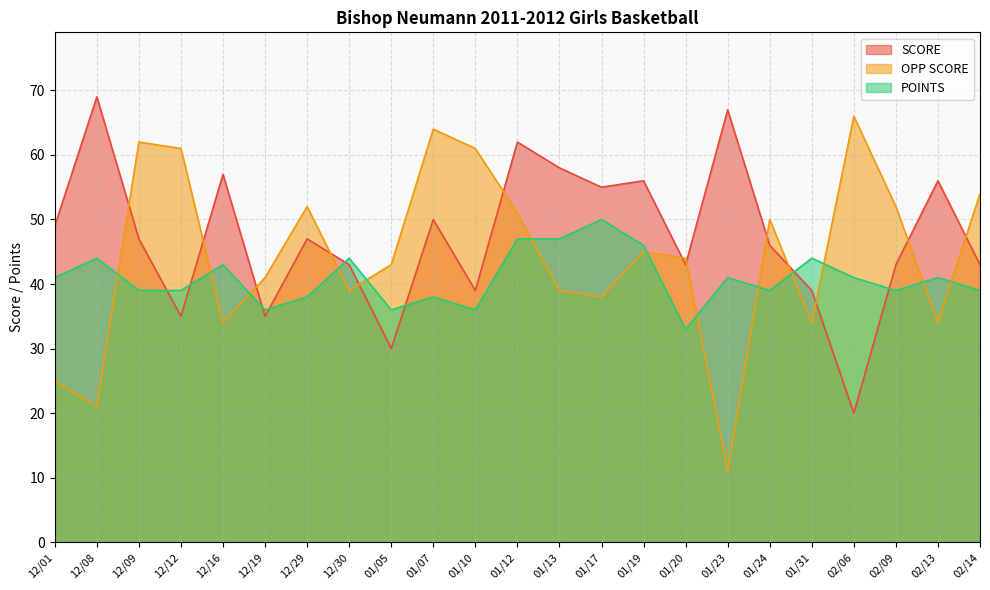

How many values in the SCORE series exceed 47?

10